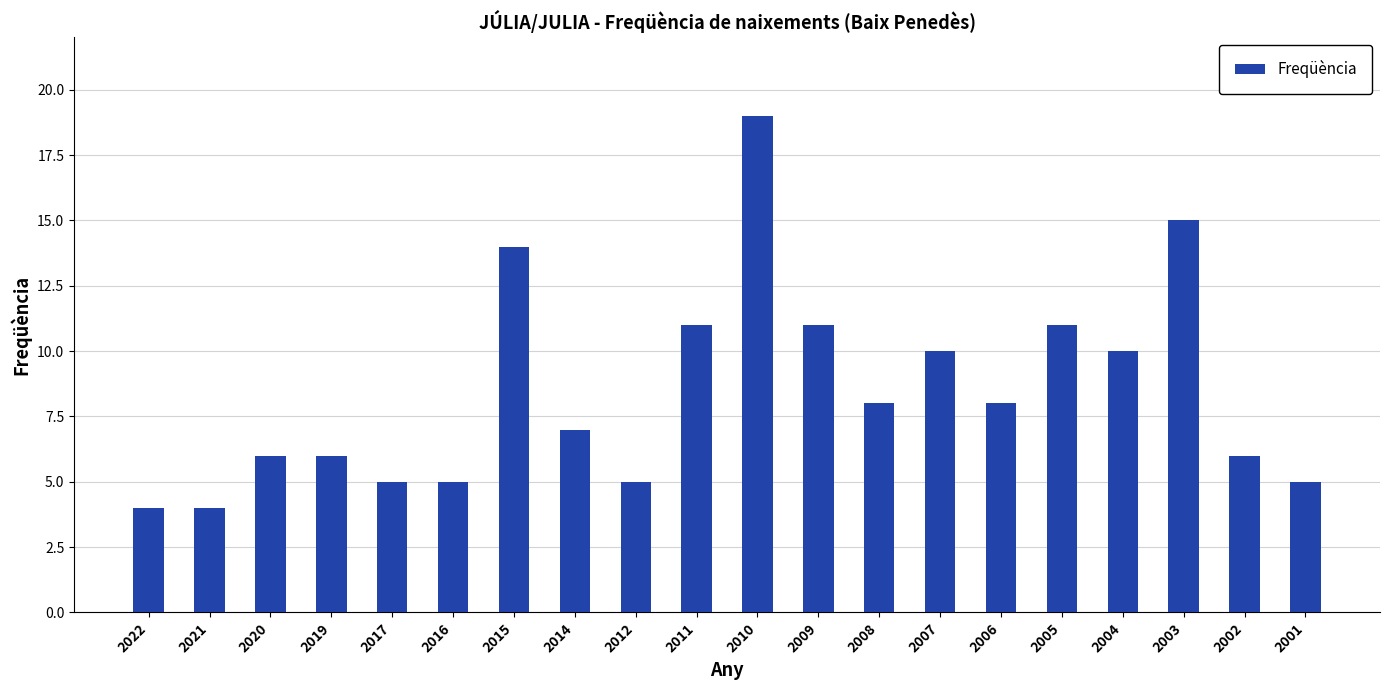

What is the change in value from 2010 to 2002?

-13